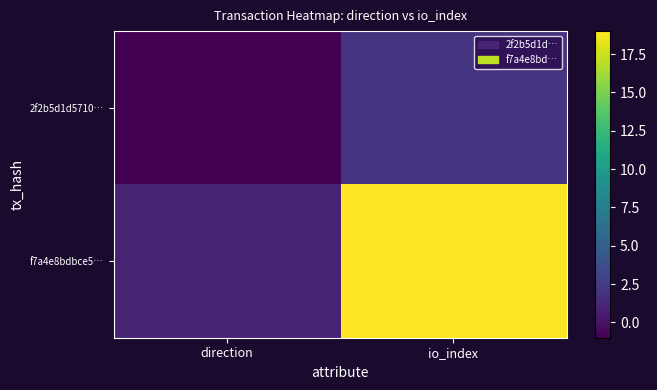

Rank the series by their average value, from lowest to highest.

2f2b5d1d5710…, f7a4e8bdbce5…